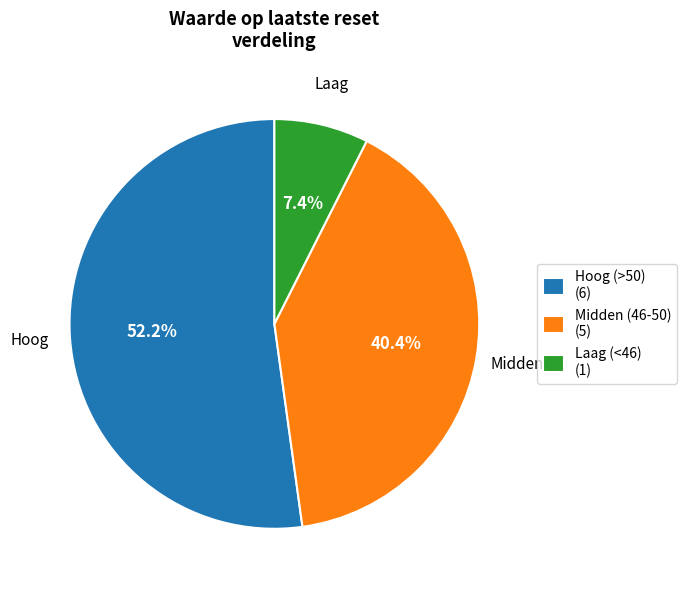

Rank the categories by value from highest to lowest.

Hoog (>50) (6), Midden (46-50) (5), Laag (<46) (1)